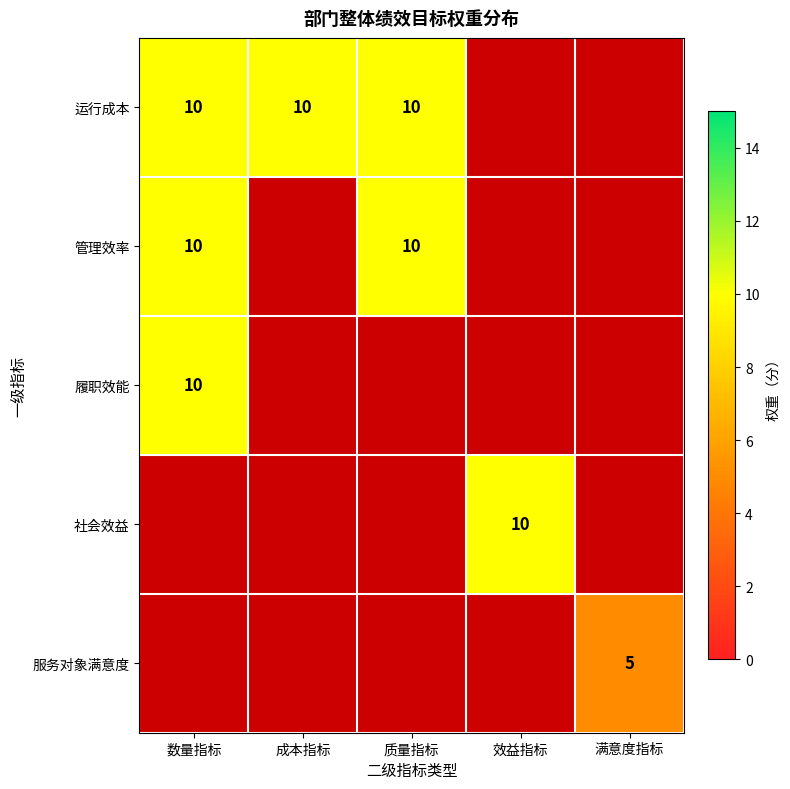

At which category does the chart reach its peak across all series?

数量指标